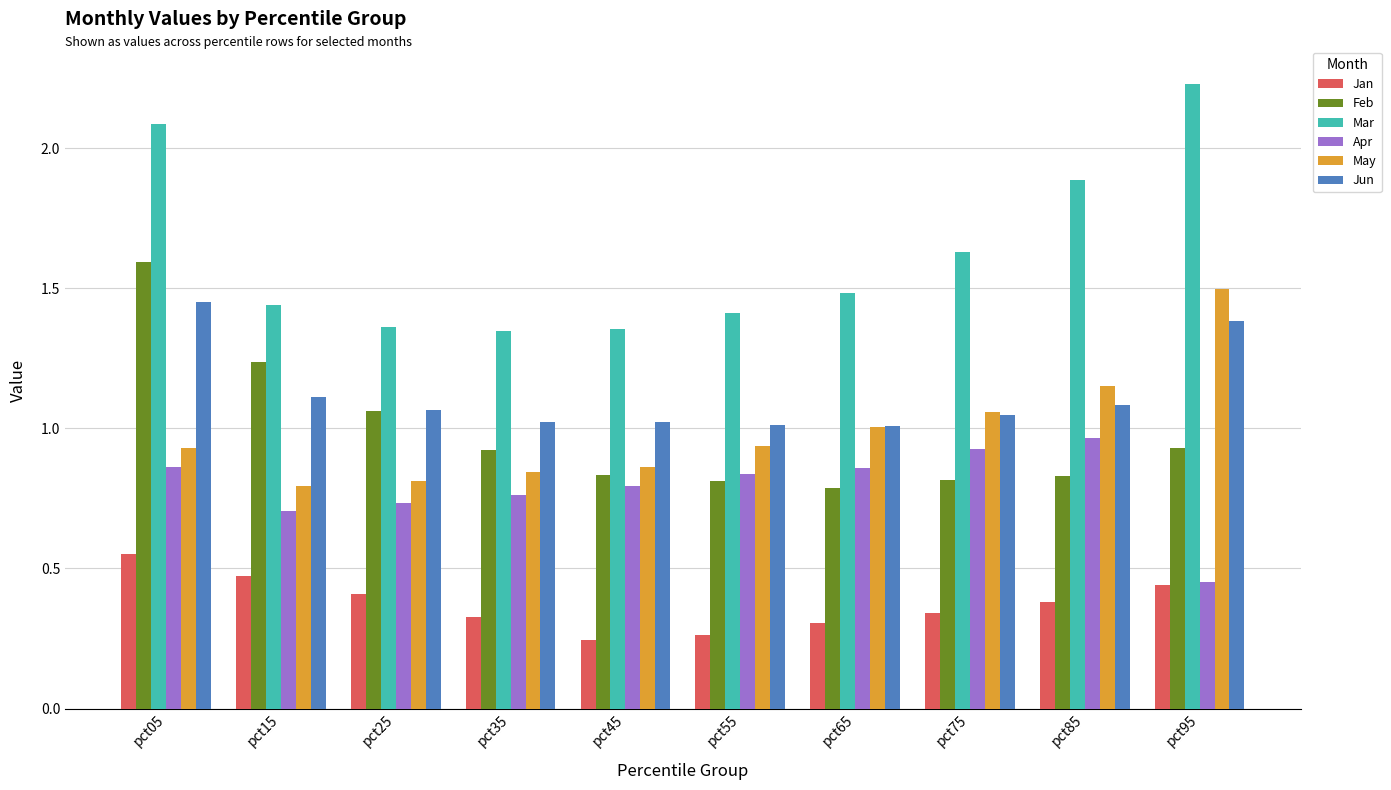

At which category does the chart reach its peak across all series?

pct95